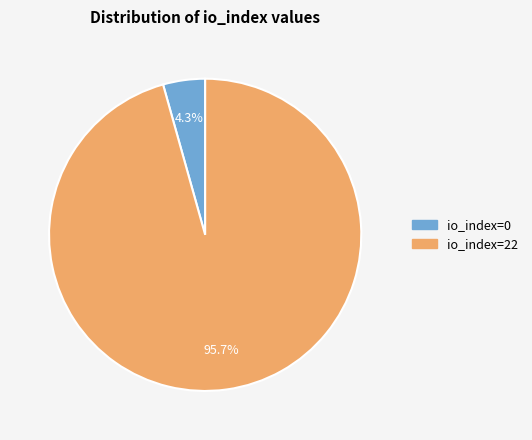

Combined, do io_index=0 and io_index=22 account for over 50%?

Yes